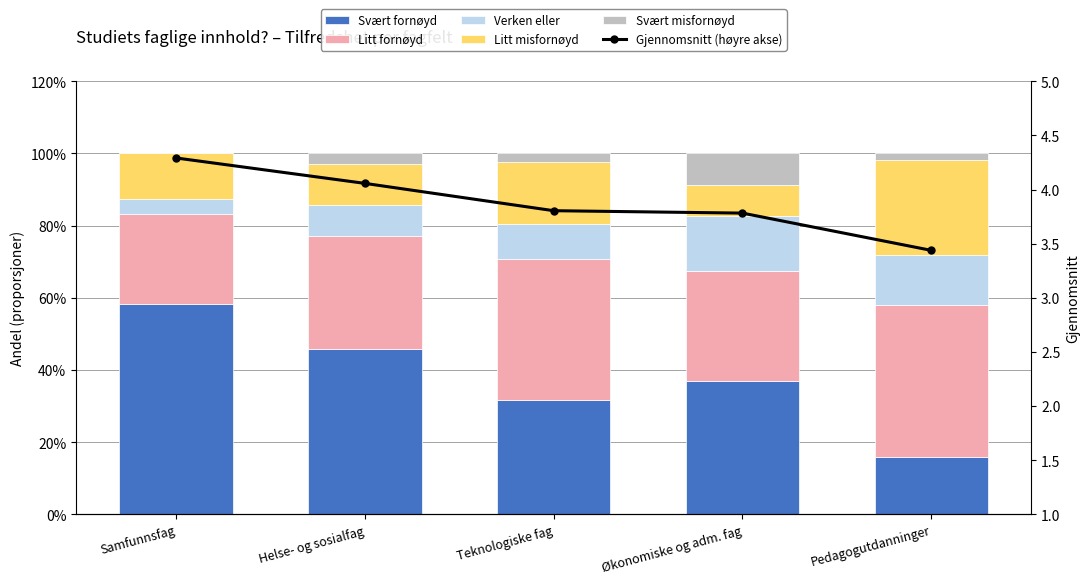

At Pedagogutdanninger, list the series in order from smallest to largest.

Svært misfornøyd, Verken eller, Svært fornøyd, Litt misfornøyd, Litt fornøyd, Gjennomsnitt (høyre akse)